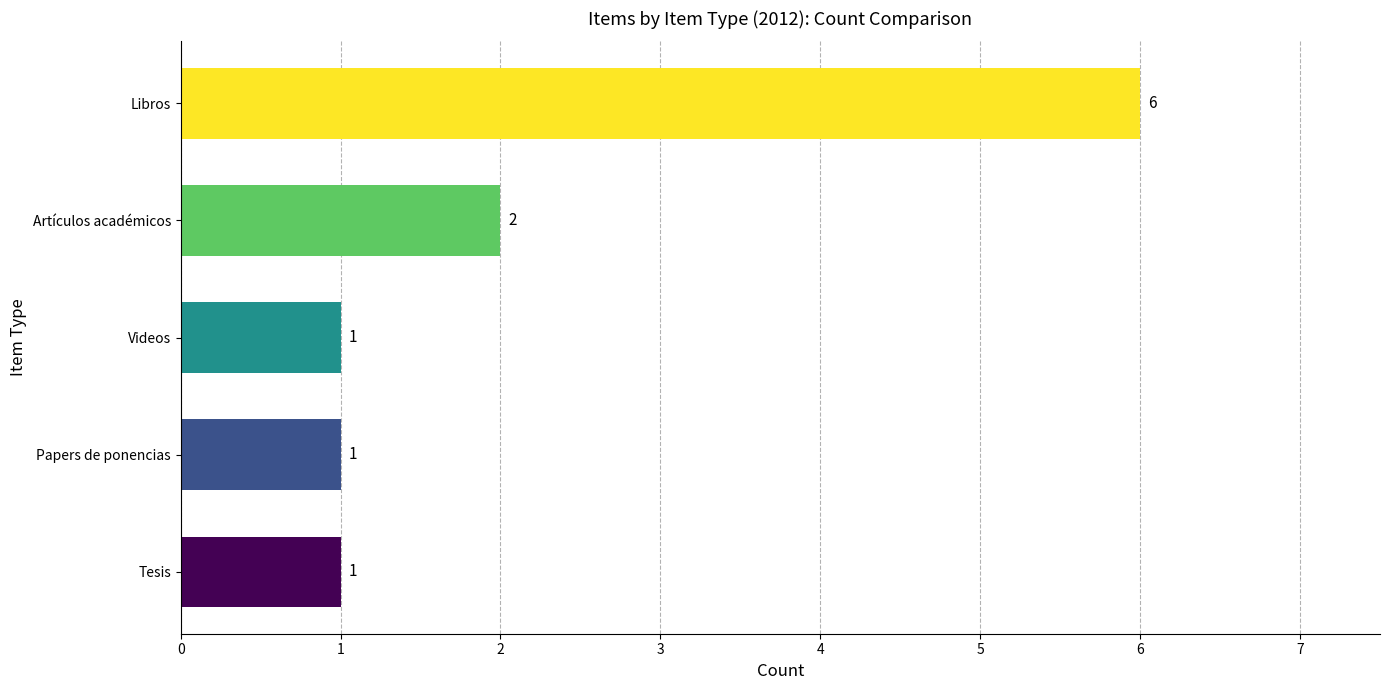

What is the change in value from Tesis to Libros?

+5